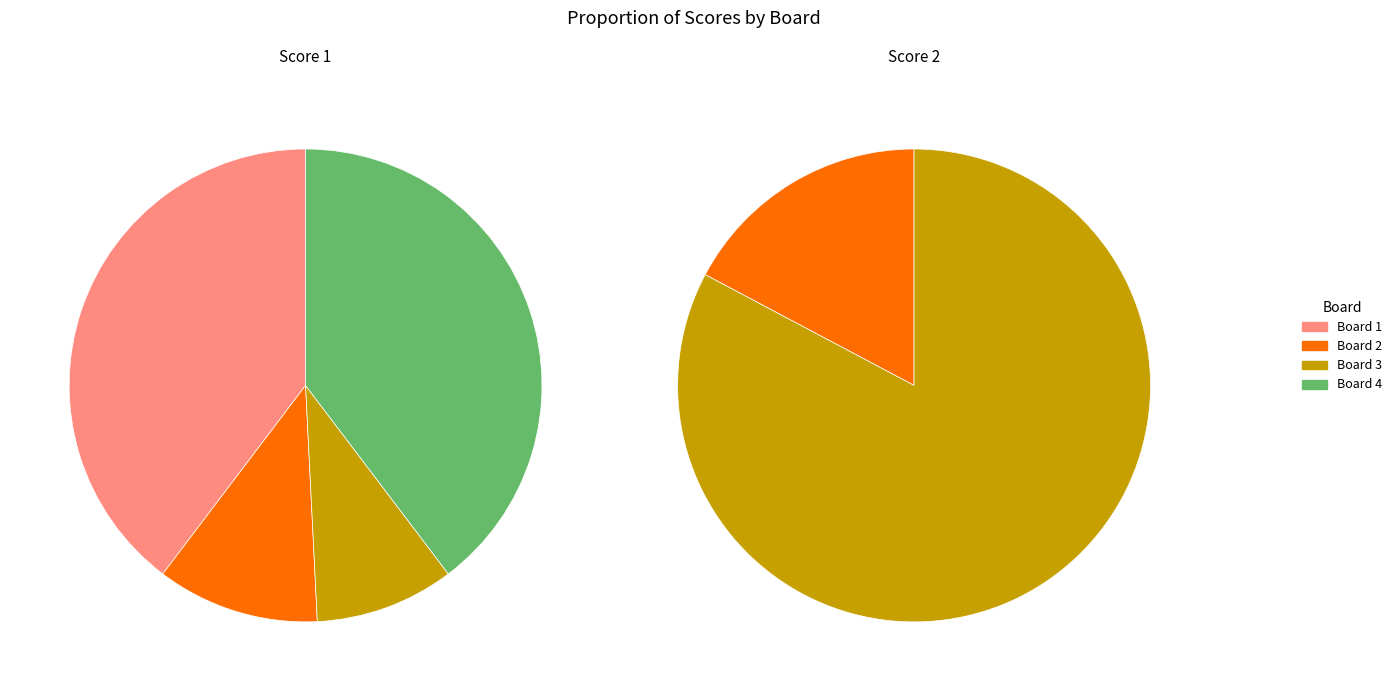

Count the number of slices in the pie.

4